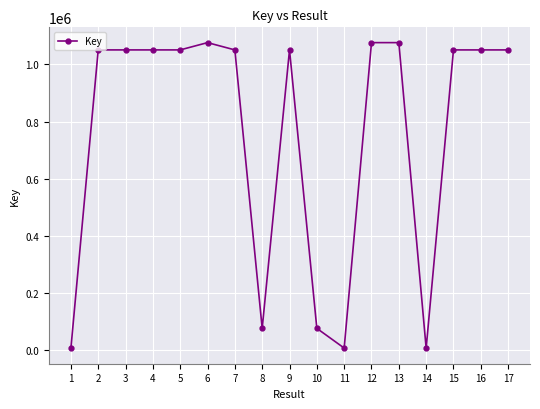

Is it true that the value at 12 is 1076301?

True